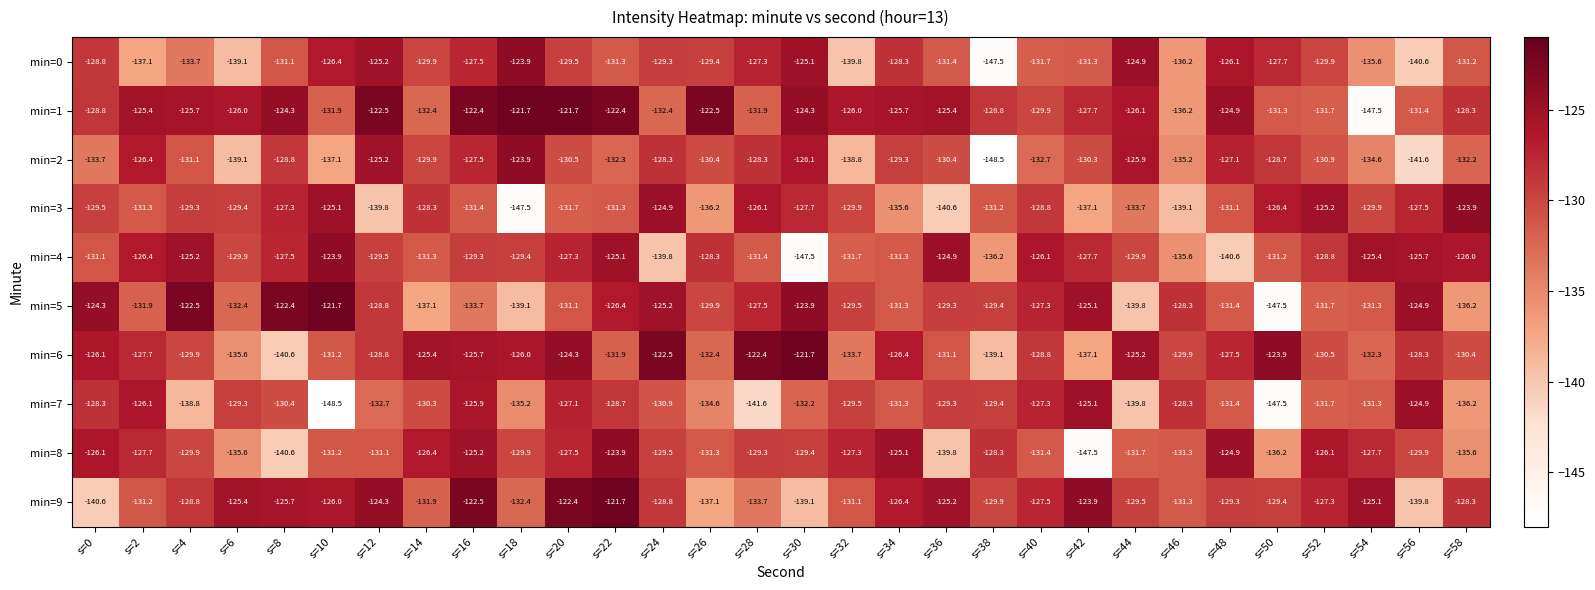

What is the difference between the min=1 values at s=22 and s=38?

6.4